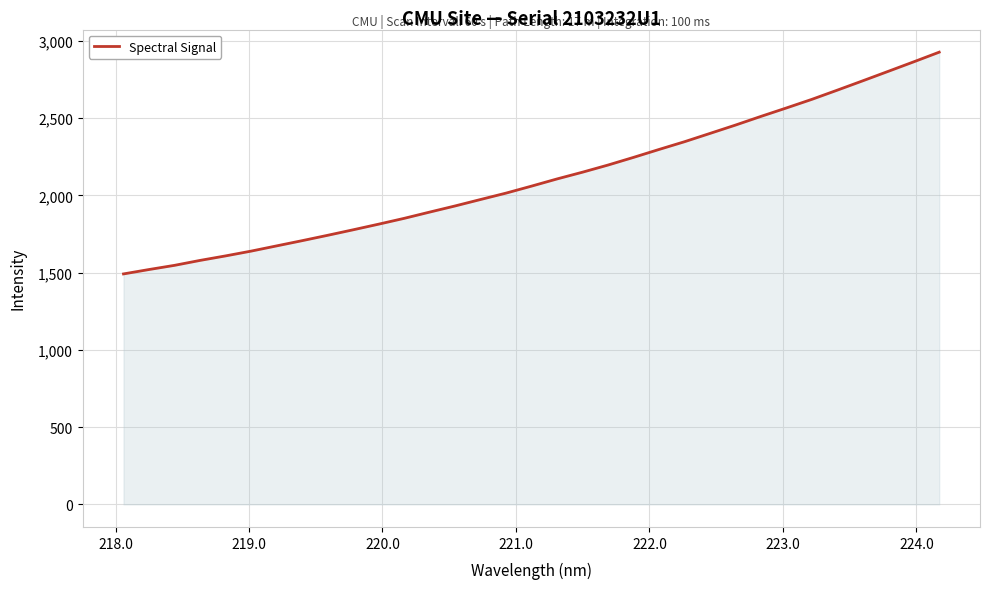

Does the chart have visible grid lines?

Yes